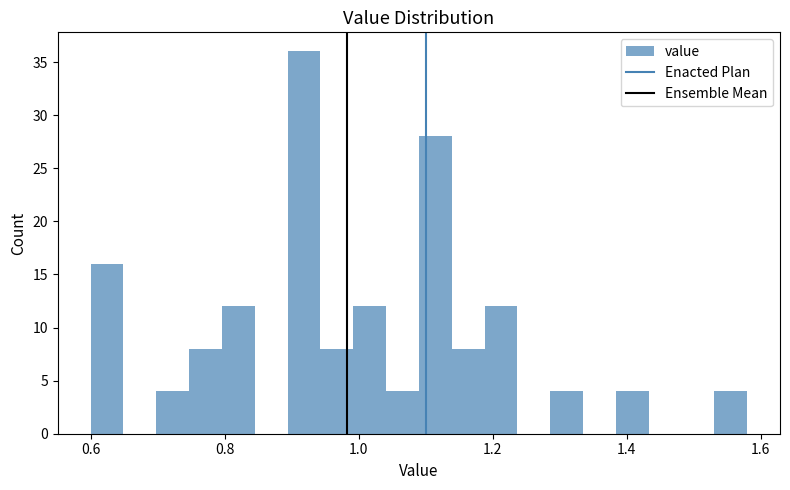

Around what value on the x-axis is the tallest bar? Give the approximate position of its centre, as read against the axis.

0.92